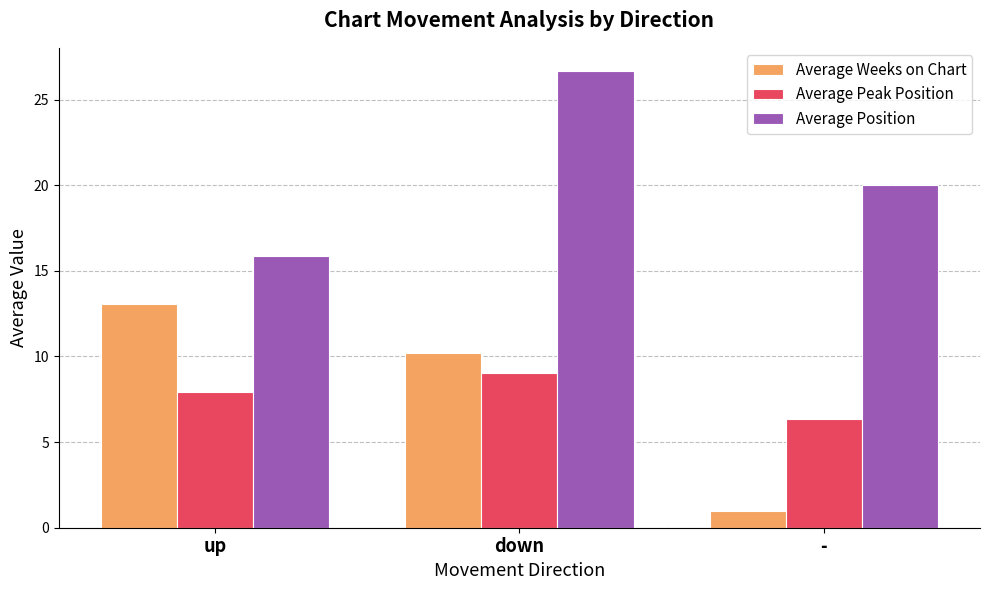

What is the total value across all series at up?

36.8